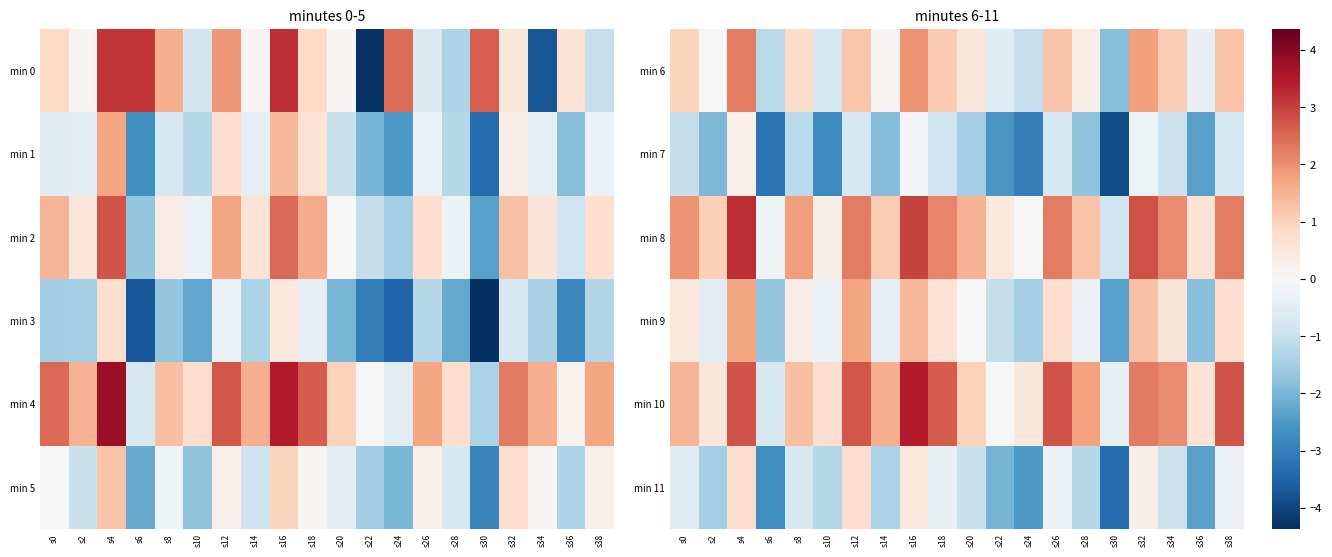

At which label does min 11 first exceed 0?

s4